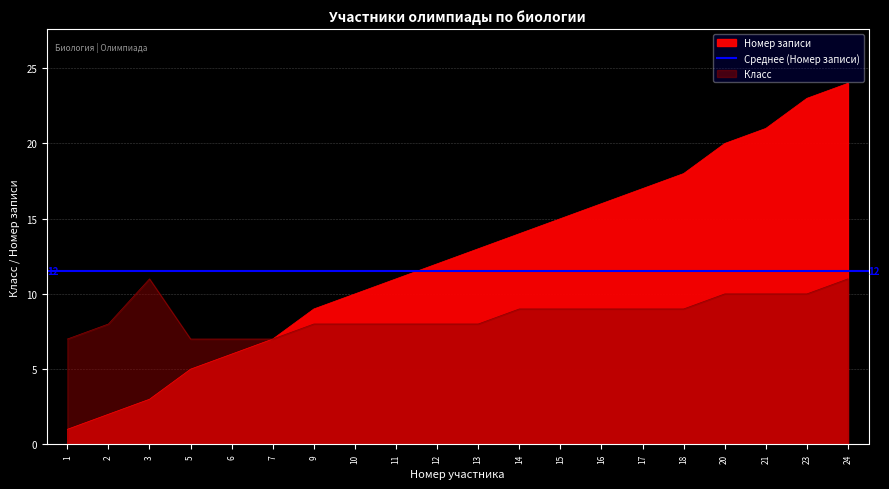

True or false: Номер записи has a value of 24 at 24.

True